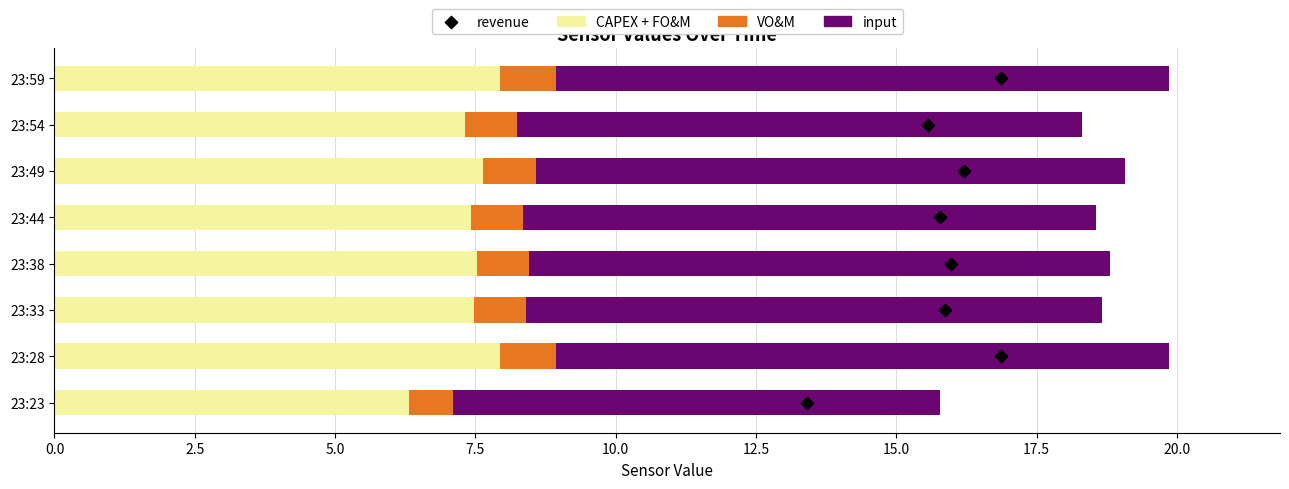

Which series has the widest spread of Y values?

revenue